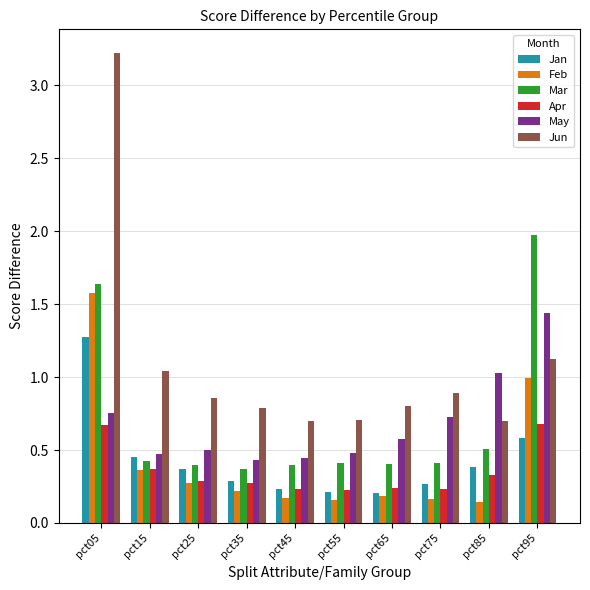

What is the difference between the highest and lowest values at pct15?

0.7